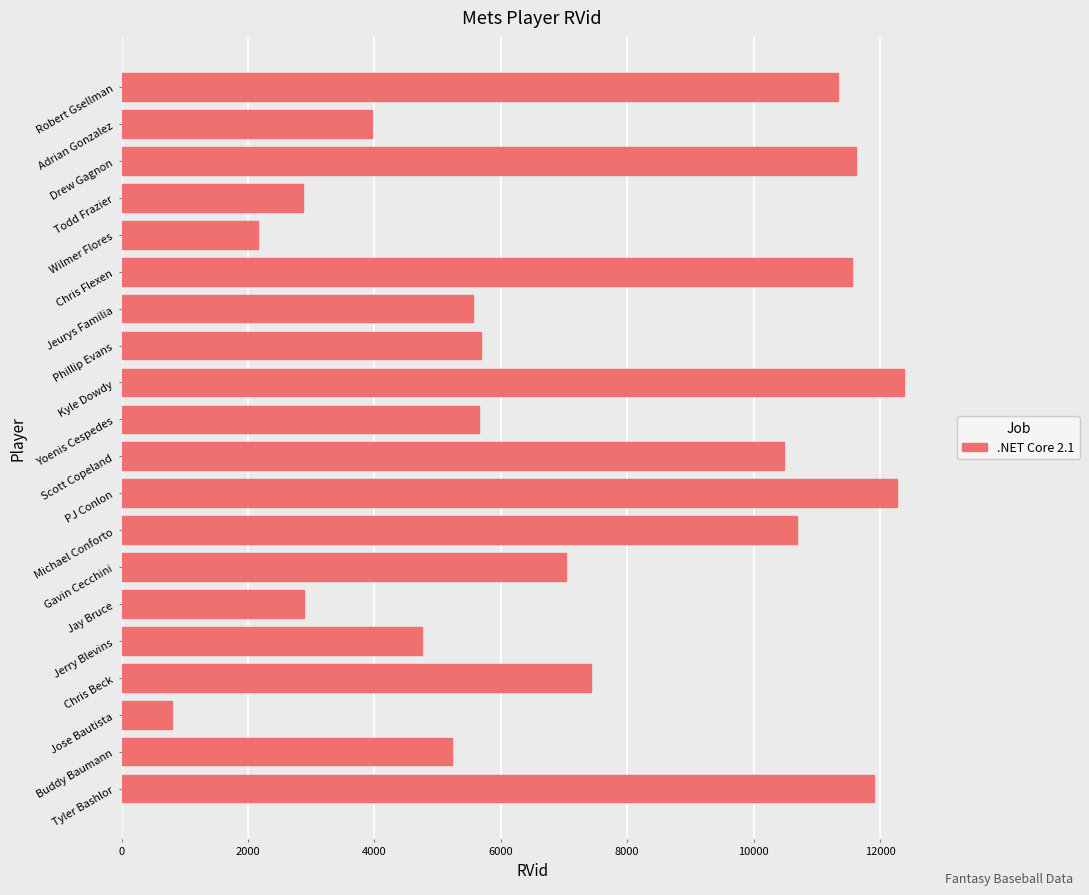

What is the average value?

7311